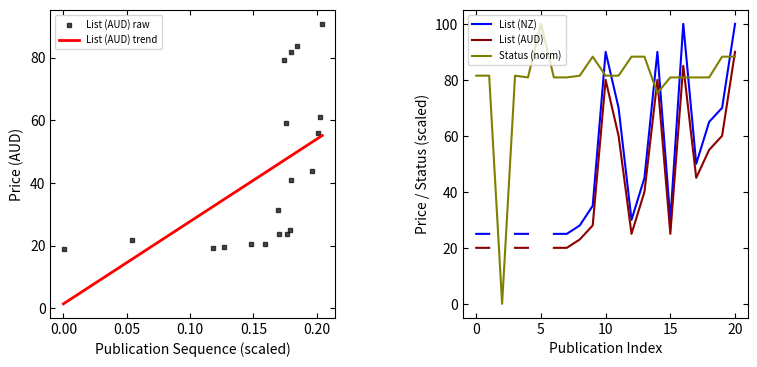

The value of Status (norm) at 0 is 141.5. True or false?

False